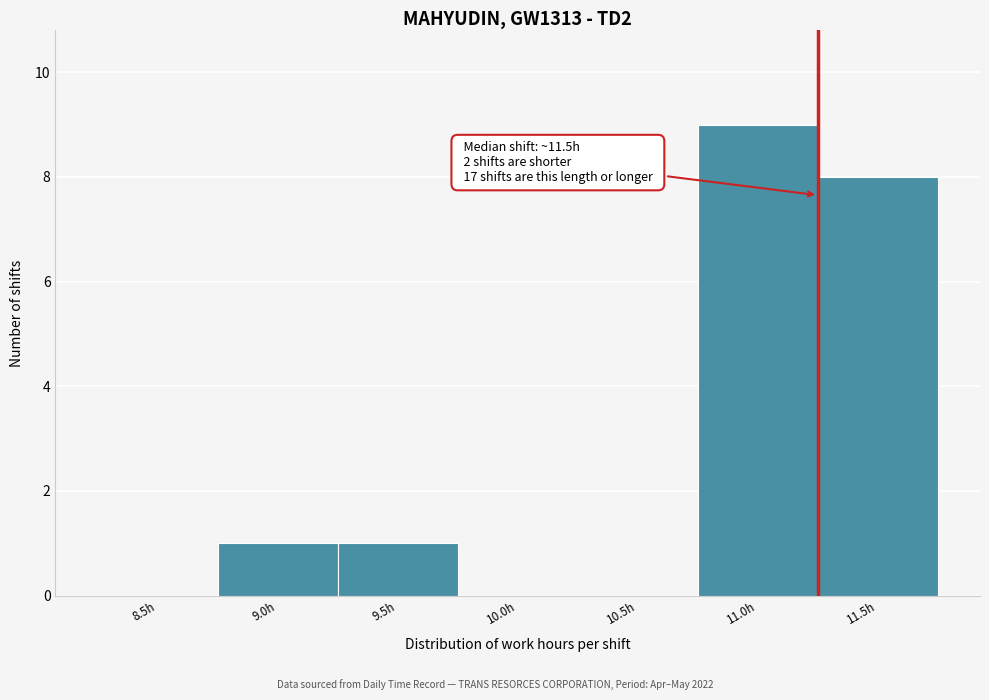

Reading left to right, transcribe all the data shown in this chart.

8.5h=0	9.0h=1	9.5h=1	10.0h=0	10.5h=0	11.0h=9	11.5h=8